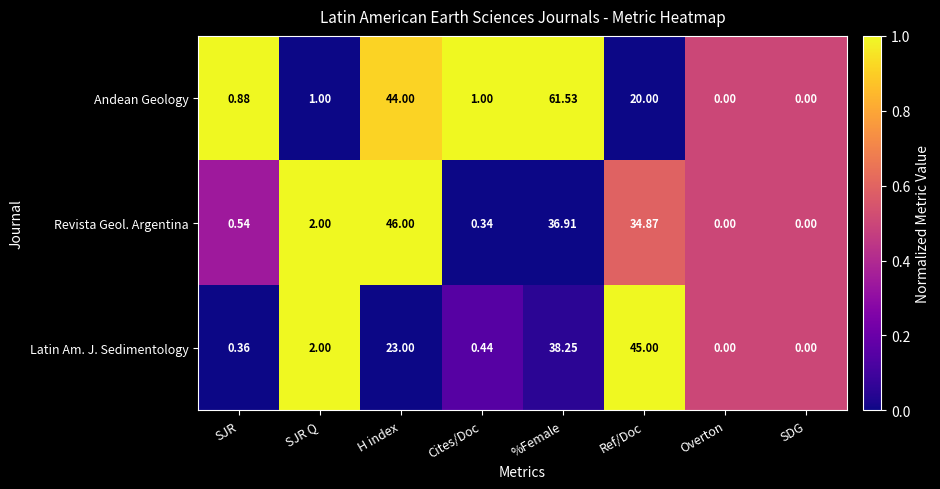

Rank the series by their average value, from lowest to highest.

Latin Am. J. Sedimentology, Revista Geol. Argentina, Andean Geology